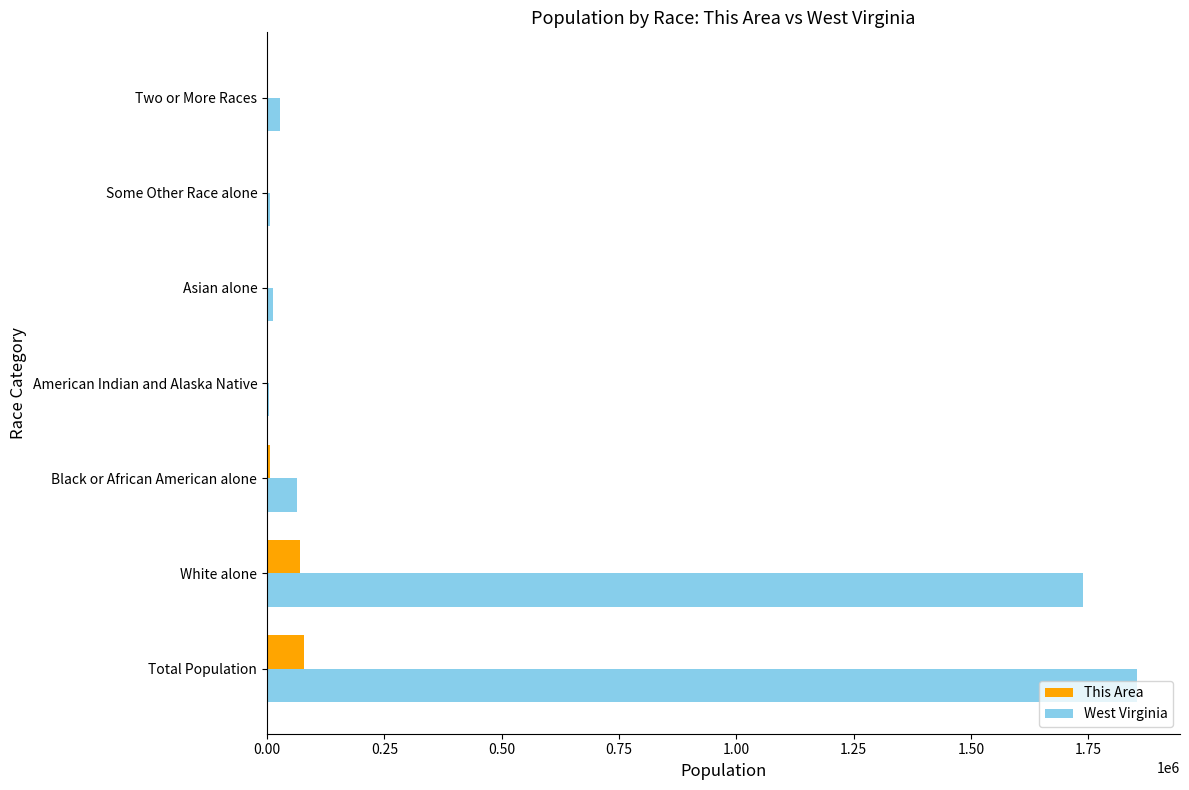

The value of This Area at Total Population is 78859. True or false?

True